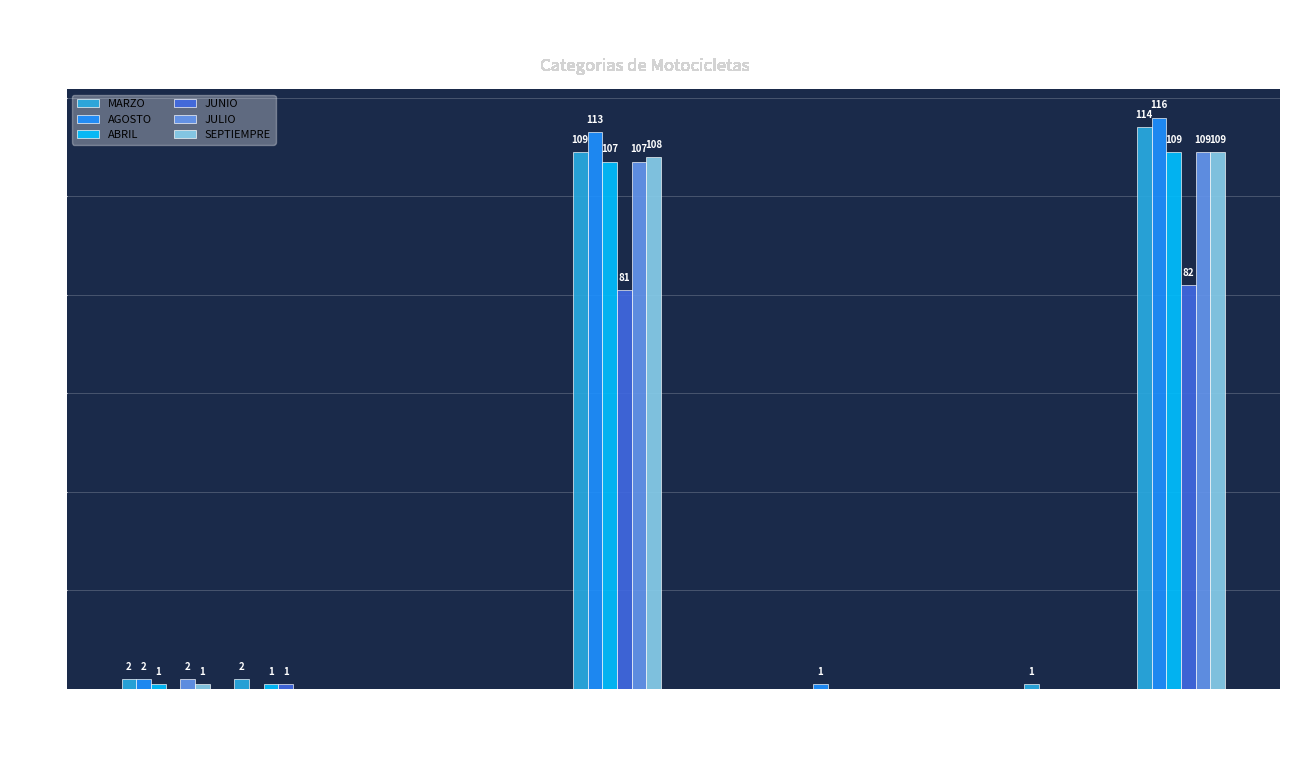

What is the total value across all series at TOTAL?

639